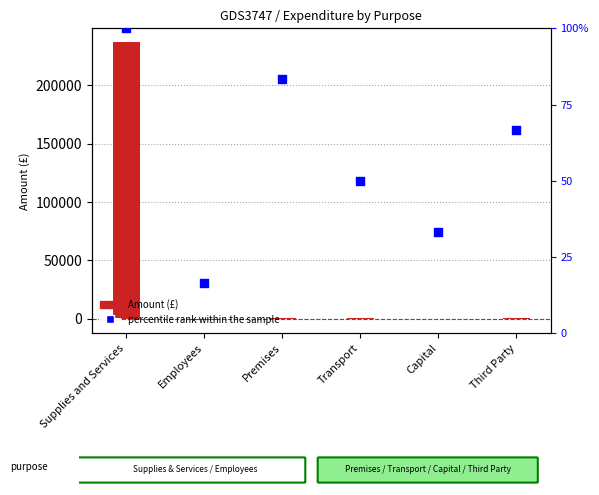

Which series has the largest total across all categories?

Amount (£)